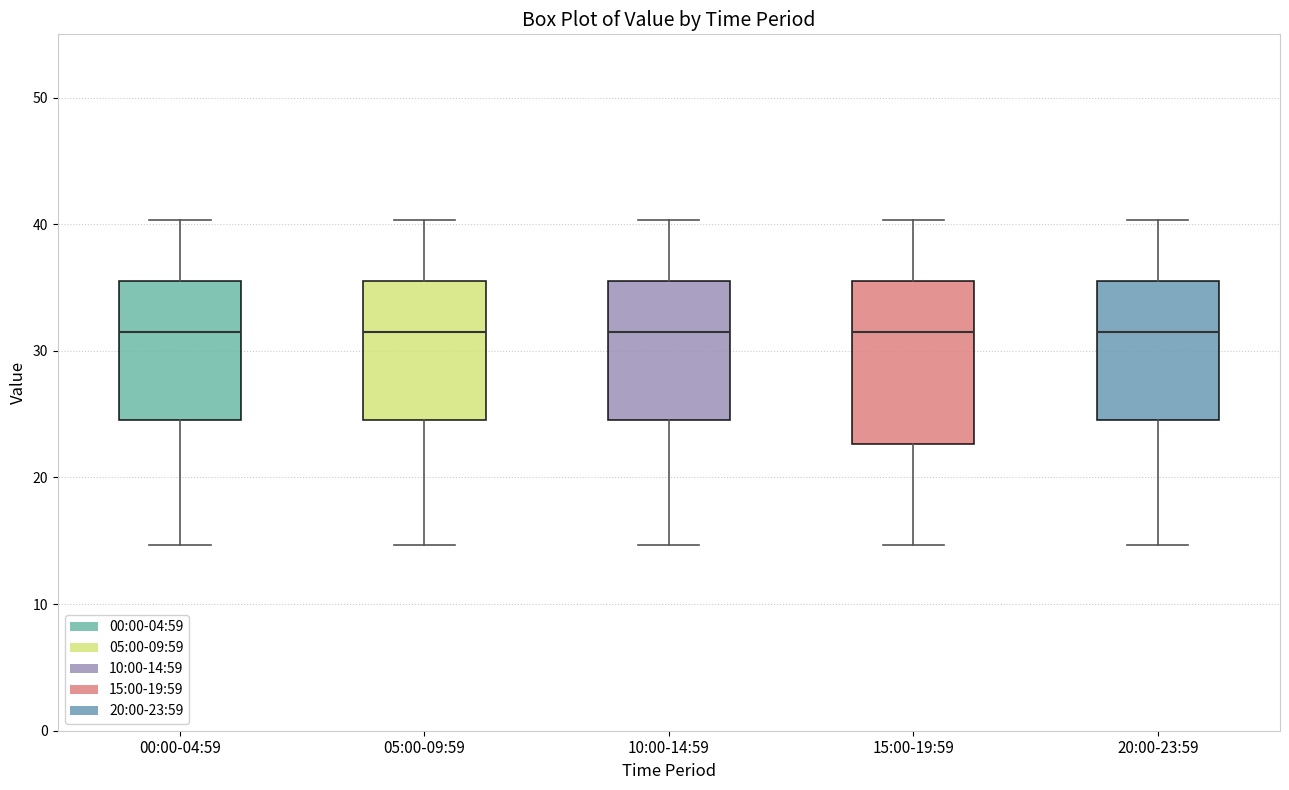

Where does the upper whisker of the box for 10:00-14:59 end on the y-axis? The values are not printed on the chart, so give them approximately, as read against the axis.

40